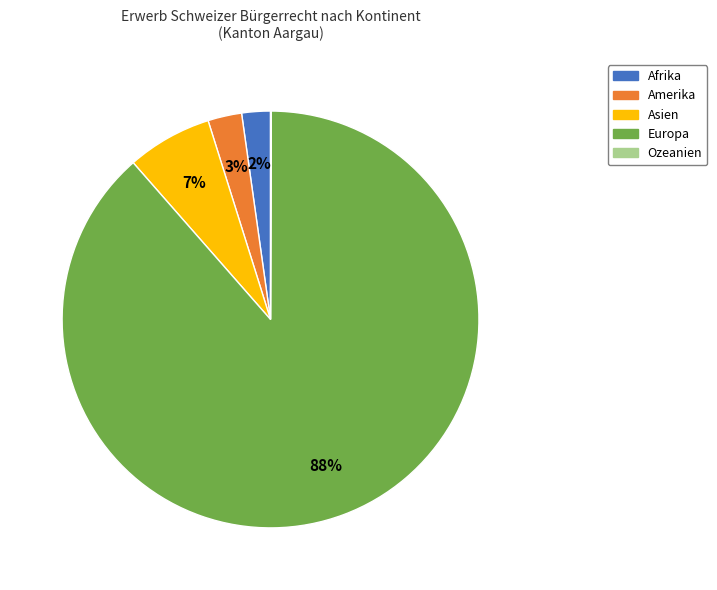

Is the sum of Amerika and Asien greater than half?

No